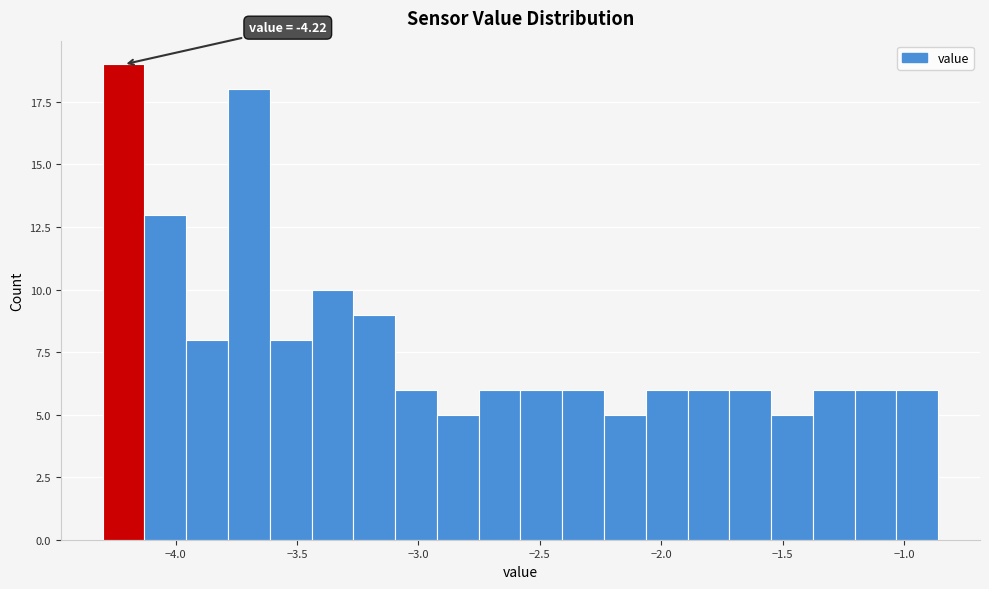

Around what value on the x-axis is the tallest bar? Give the approximate position of its centre, as read against the axis.

-4.20